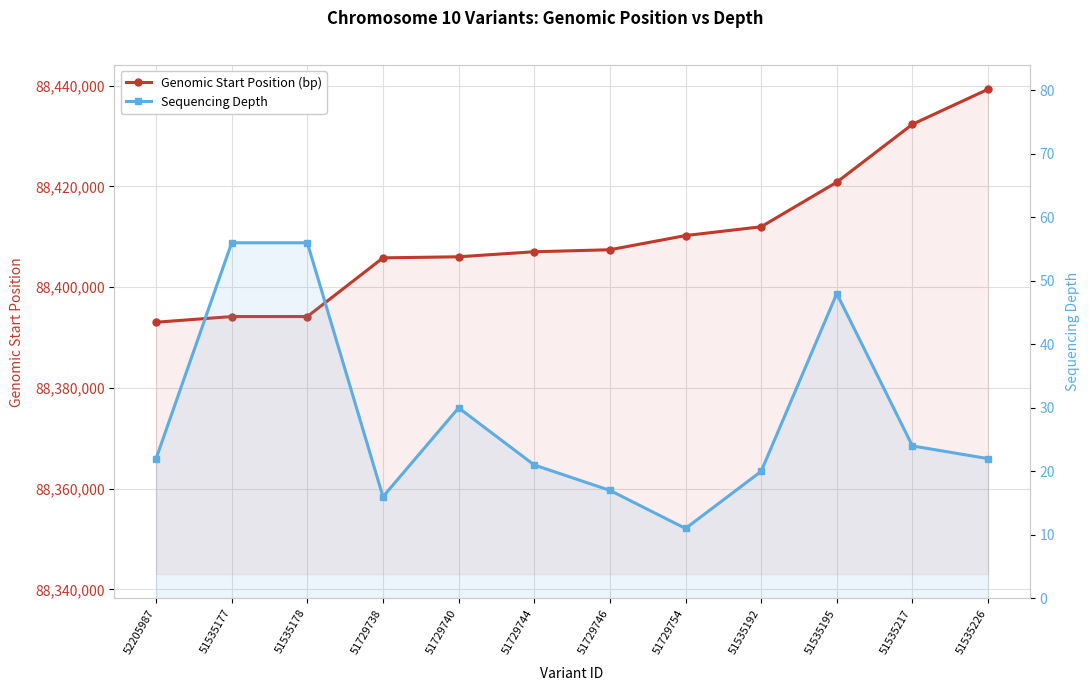

Between 51535226 and 51729744, which is larger?

51535226